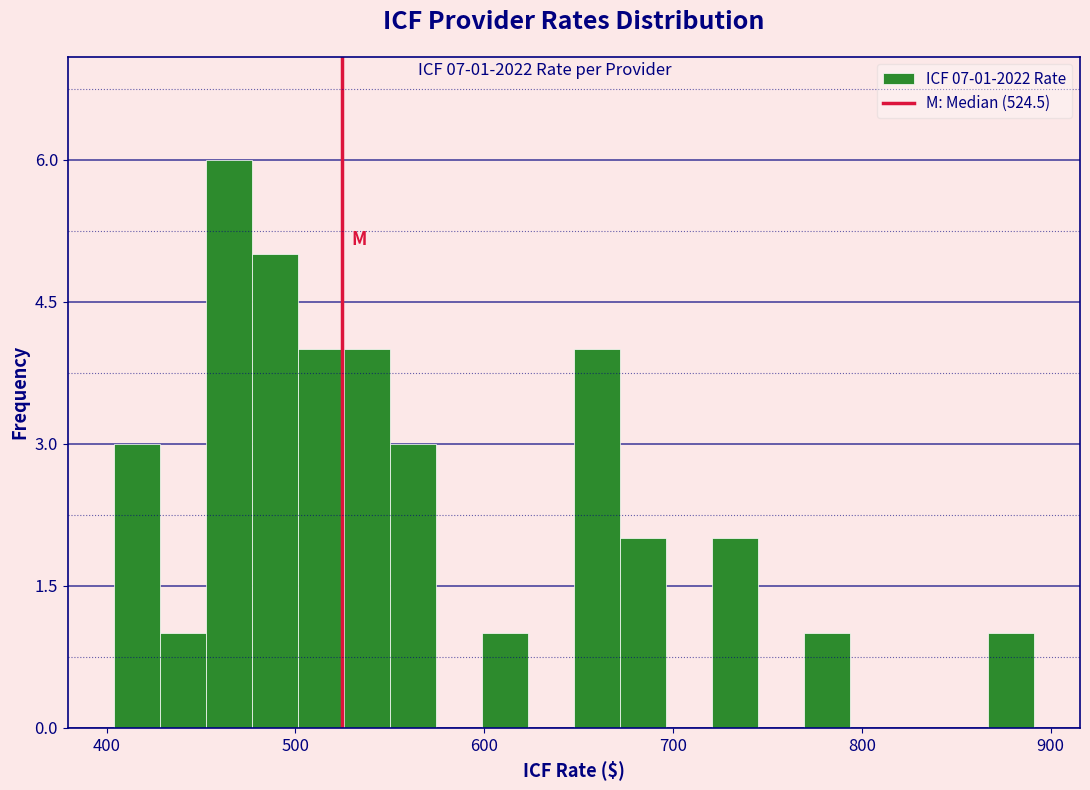

Read against the x-axis, roughly where is the centre of the tallest bar?

460